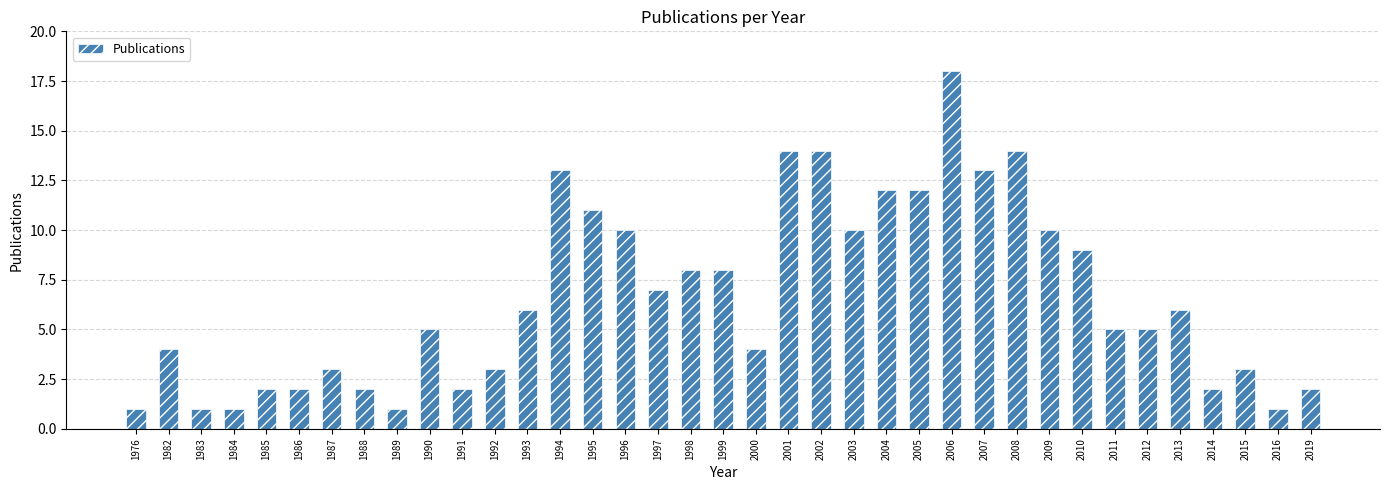

Reading left to right, transcribe all the data shown in this chart.

1976=1	1982=4	1983=1	1984=1	1985=2	1986=2	1987=3	1988=2	1989=1	1990=5	1991=2	1992=3	1993=6	1994=13	1995=11	1996=10	1997=7	1998=8	1999=8	2000=4	2001=14	2002=14	2003=10	2004=12	2005=12	2006=18	2007=13	2008=14	2009=10	2010=9	2011=5	2012=5	2013=6	2014=2	2015=3	2016=1	2019=2